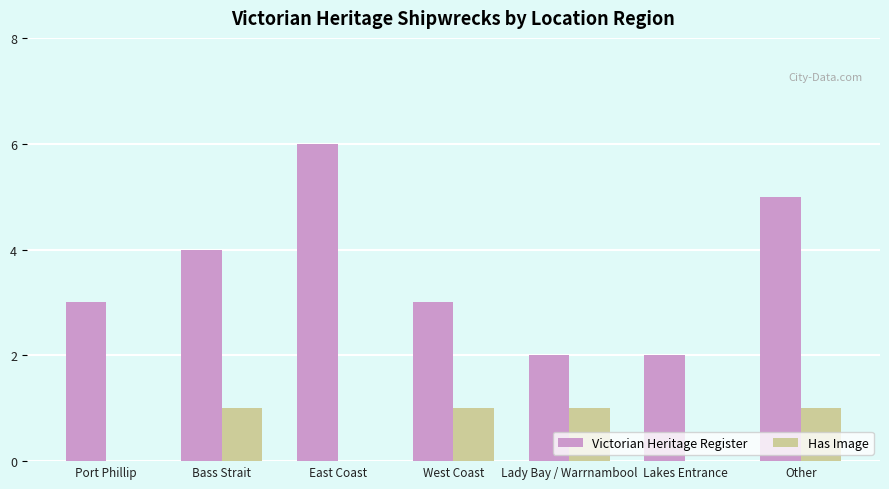

What is the spread (max minus min) of values at West Coast?

2